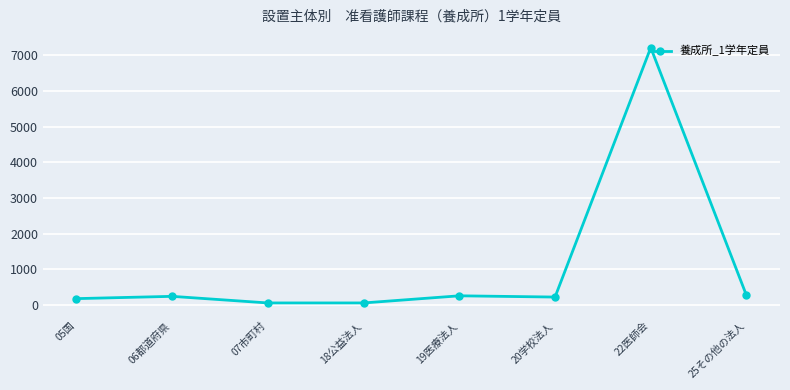

What is the value of the 4th point from the left?

55